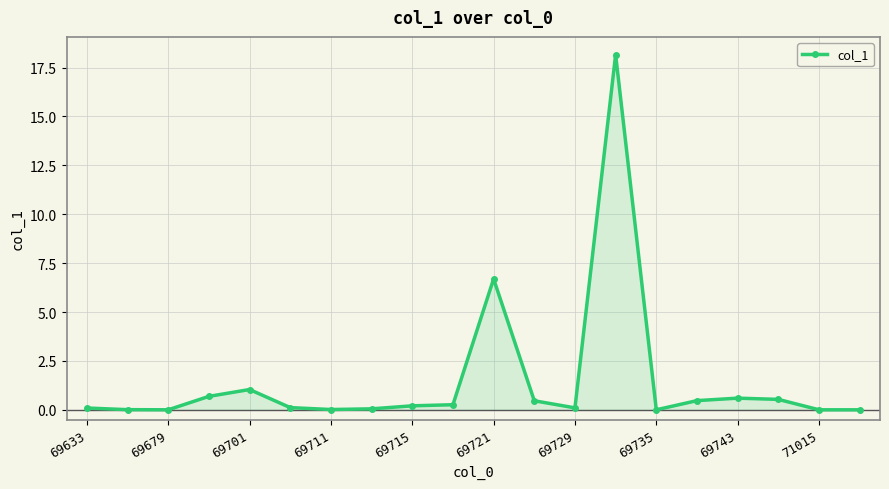

True or false: there are more than 0 points higher than both neighbors.

True